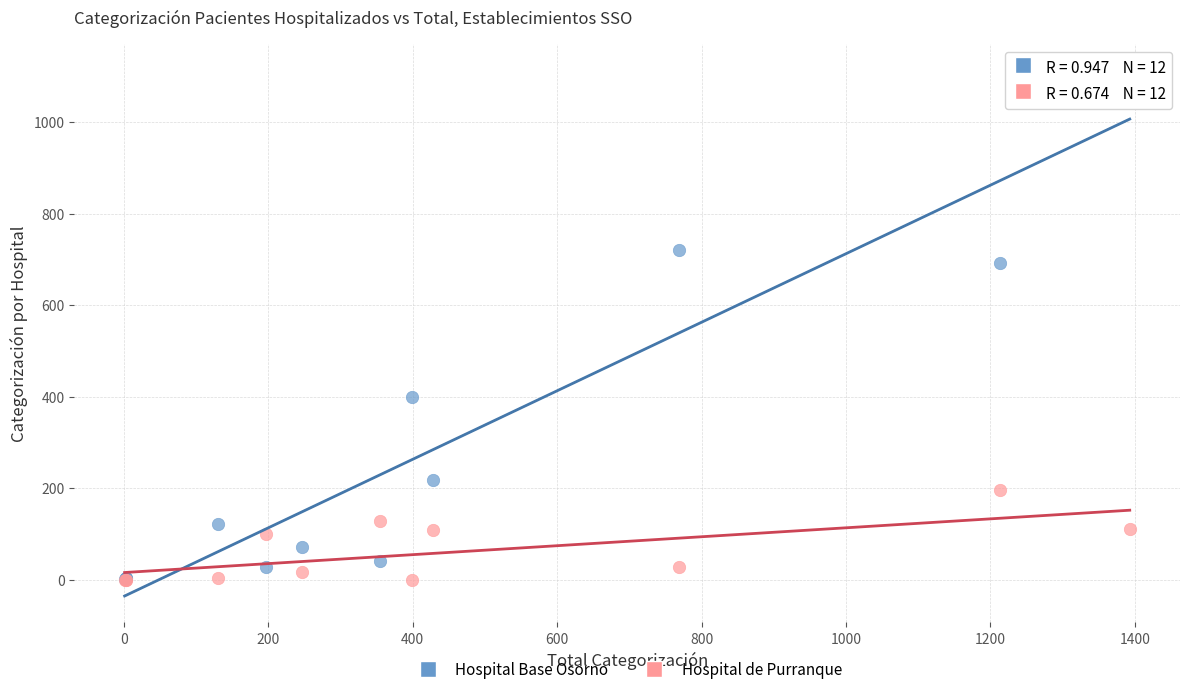

In the Hospital Base Osorno series, what Y value is closest to 557?

692